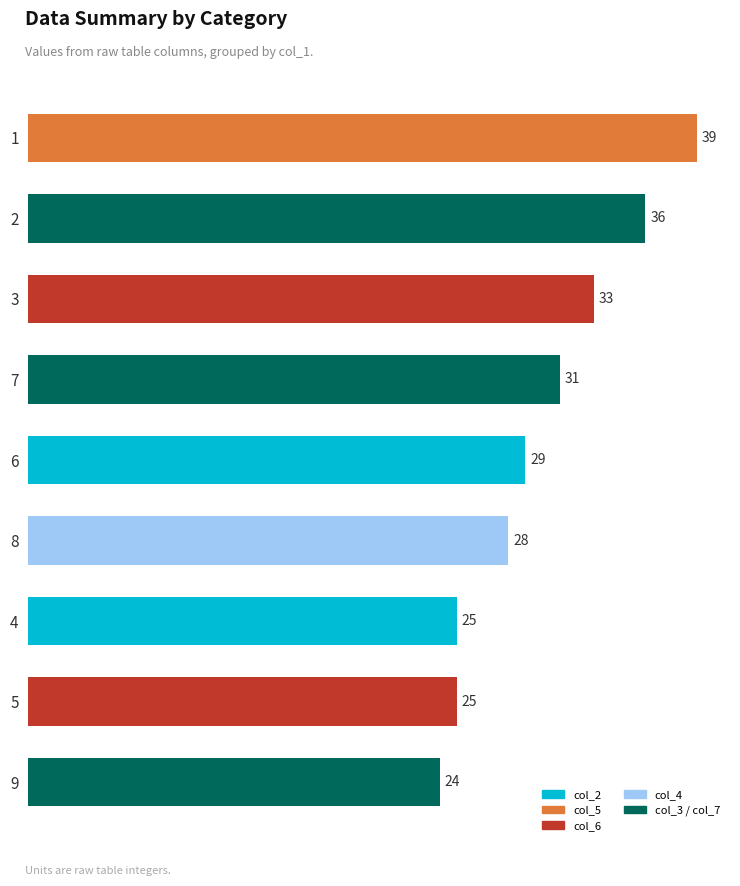

What is the difference between the values at 8 and 4?

3